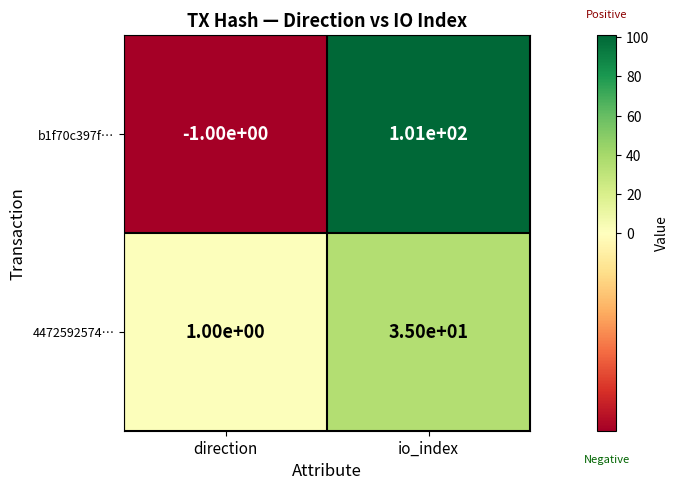

The value of 4472592574… at io_index is 35. True or false?

True